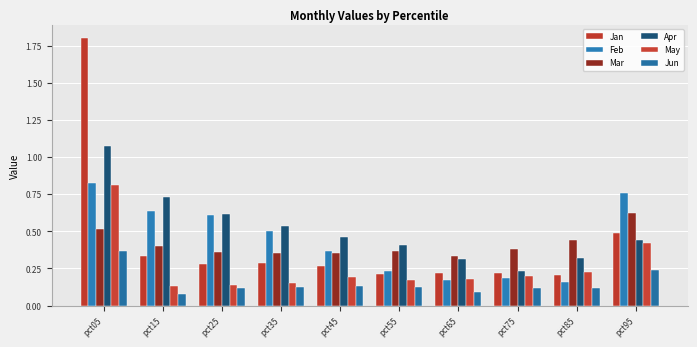

Which series has the widest spread of values?

Jan